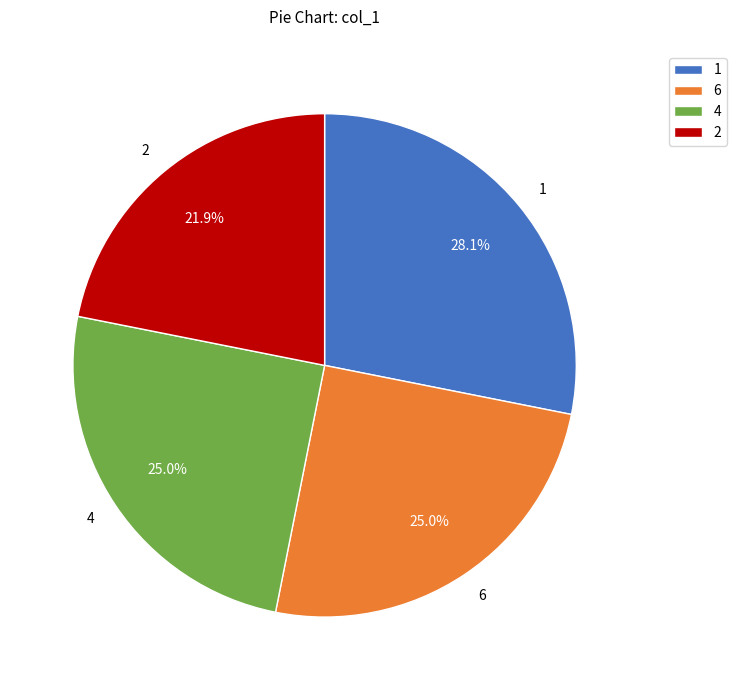

Does any single category account for the majority?

No